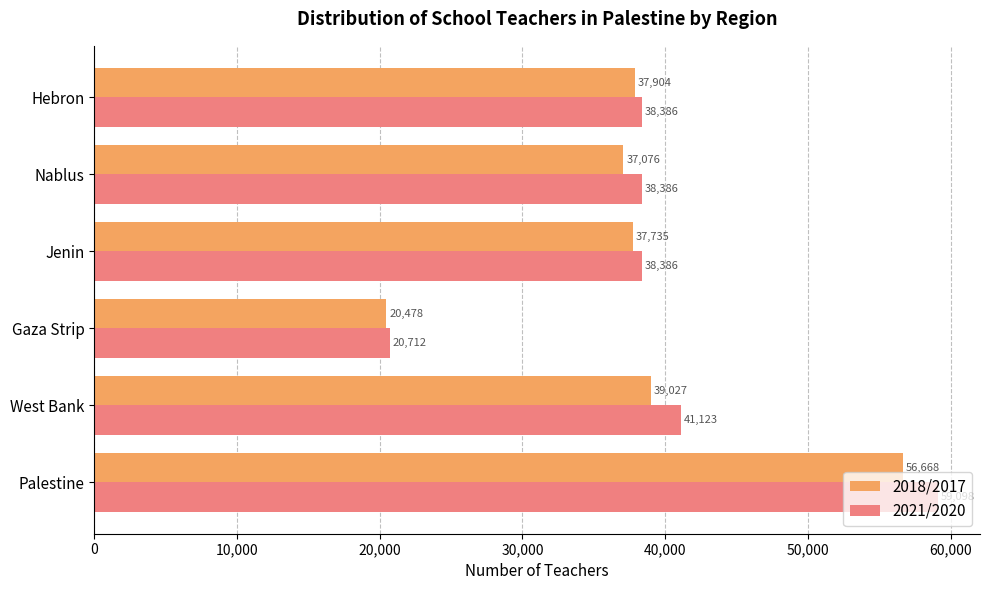

What is the difference between the maximum and minimum values in the 2021/2020 series?

38385.6